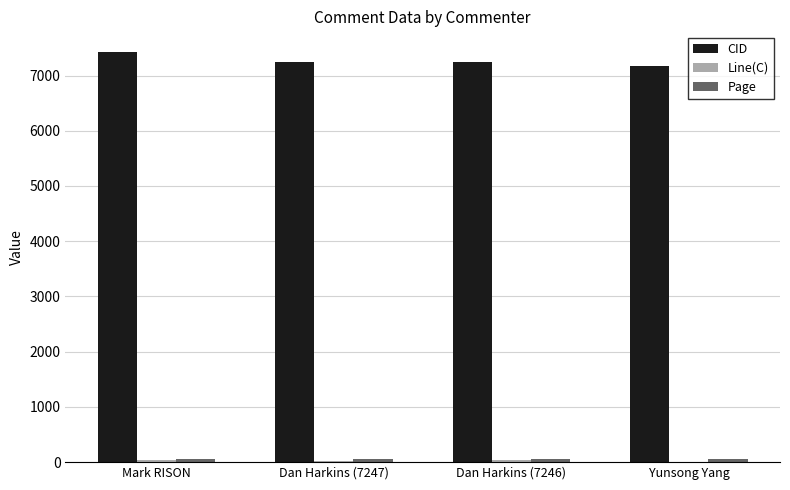

Are the bars horizontal?

No